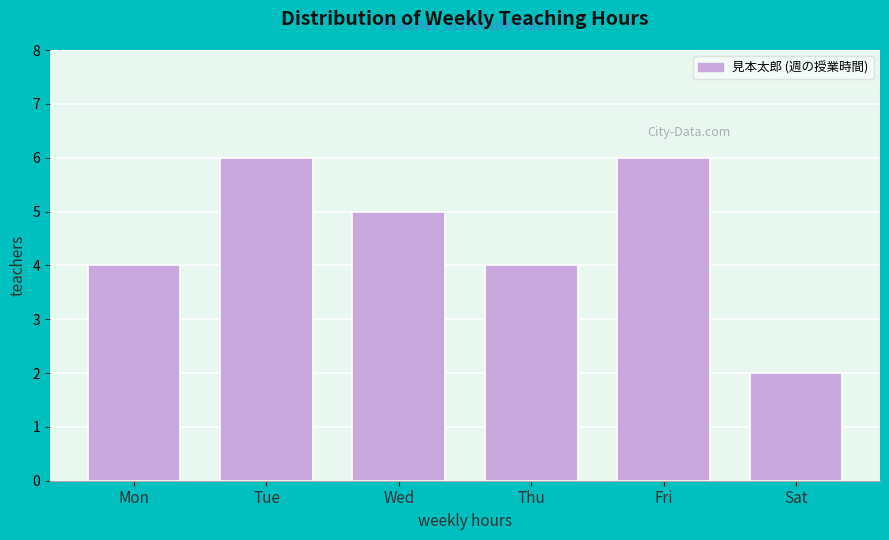

Reading left to right, extract all data points from this chart.

Mon=4	Tue=6	Wed=5	Thu=4	Fri=6	Sat=2